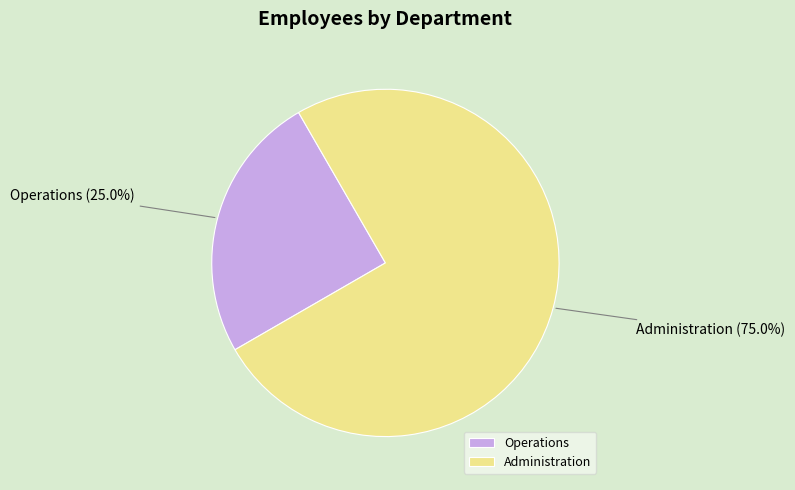

What portion of the pie excludes Administration?

25.0%